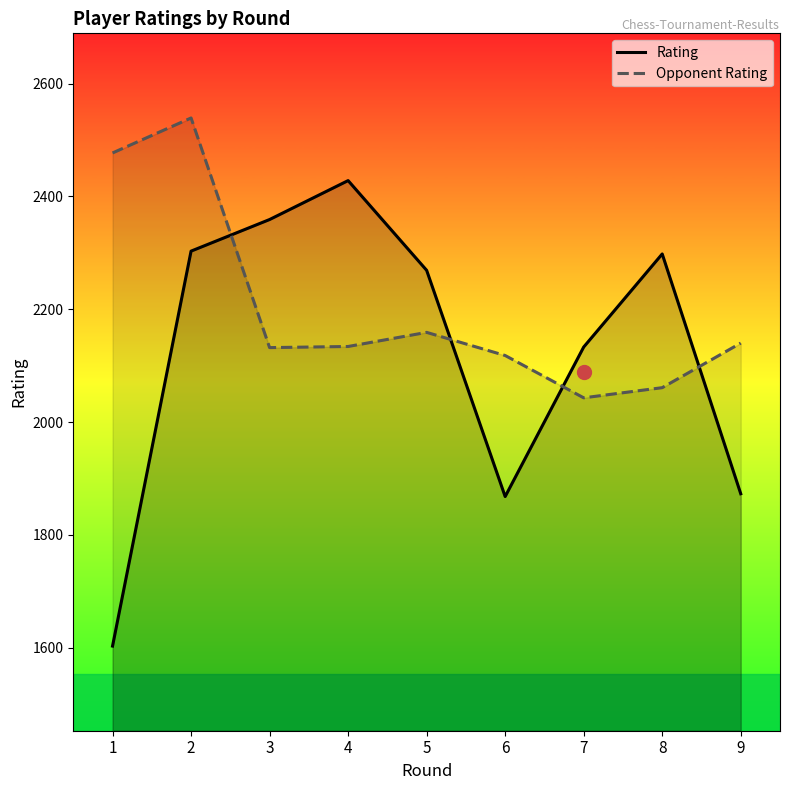

The Opponent Rating series shows 4347 at 1. True or false?

False